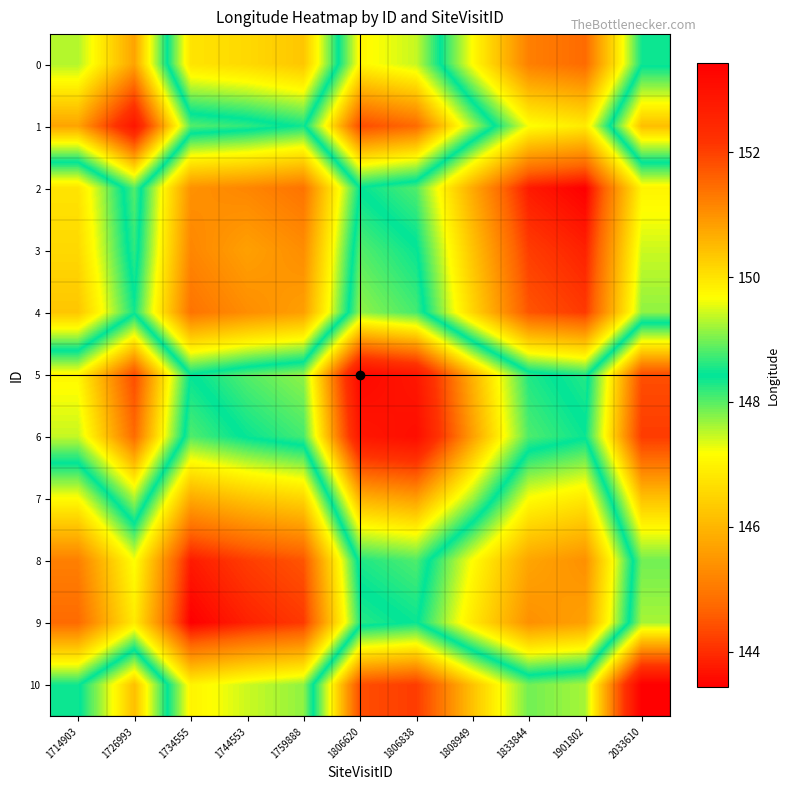

What is the difference between the highest and lowest values at 1806838?

5.0